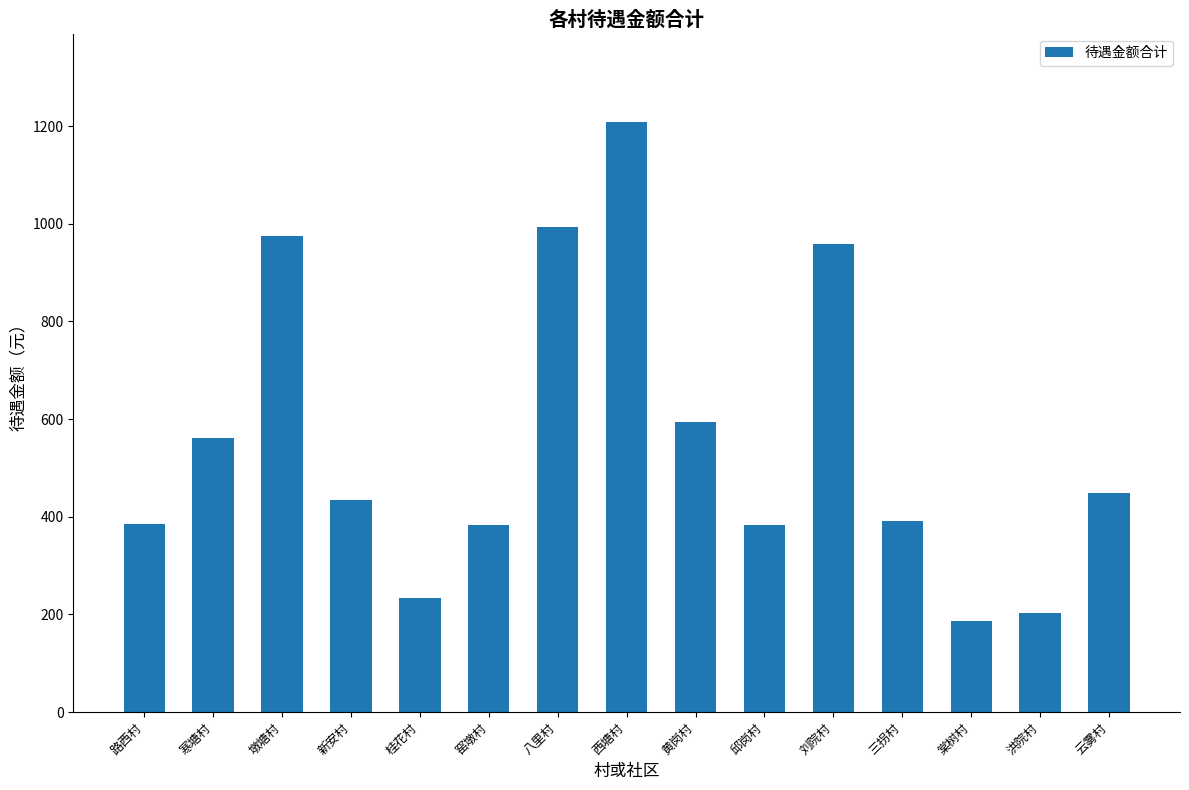

What is the value of the 7th bar from the left?

994.0